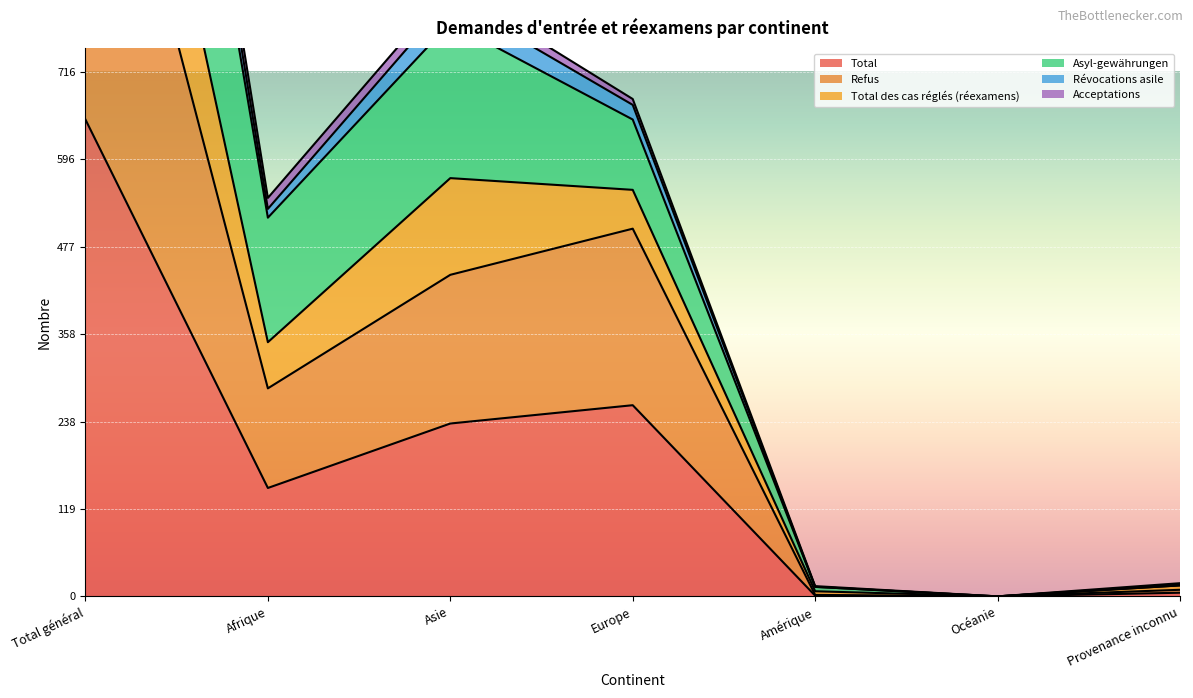

The Total series shows 0 at Océanie. True or false?

True